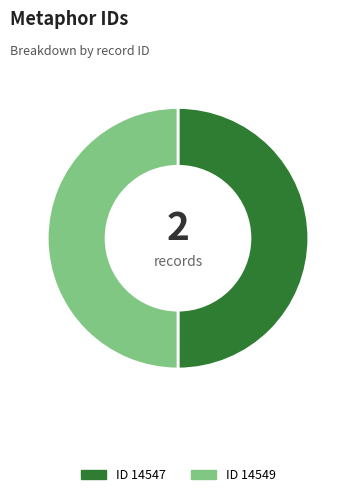

How many segments does this pie chart have?

2